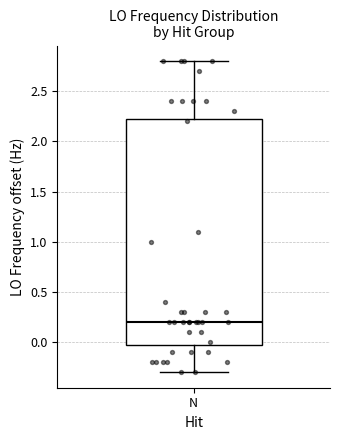

Where is the upper edge of the box for N on the y-axis? The values are not printed on the chart, so give them approximately, as read against the axis.

2.20